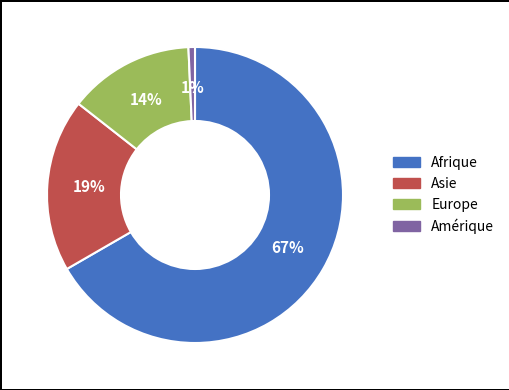

Is it true that Asie is 30% of the pie?

False